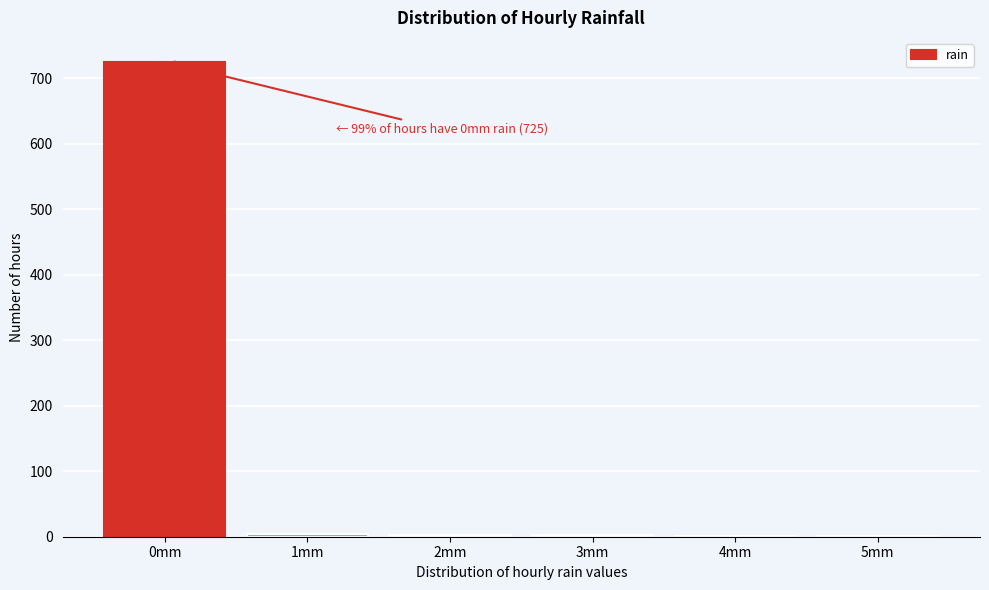

Is it true that the value at 0mm is 725?

True